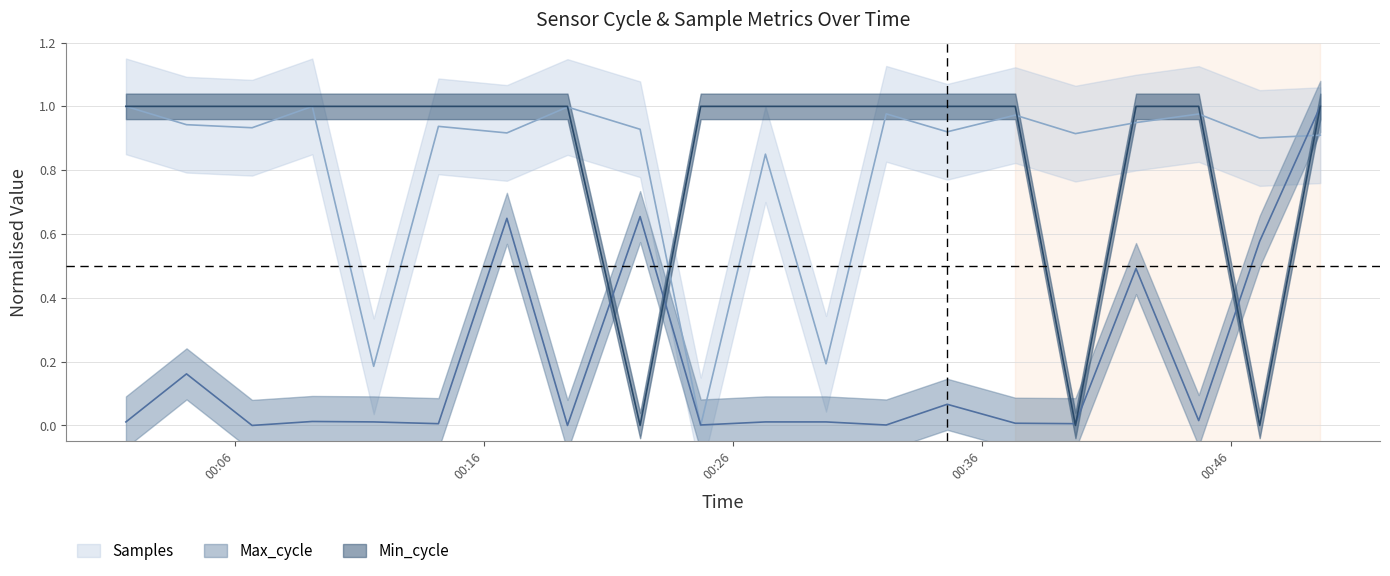

Which has a higher value, 2022/06/24 00:42:11 or 2022/06/24 00:49:35?

2022/06/24 00:42:11